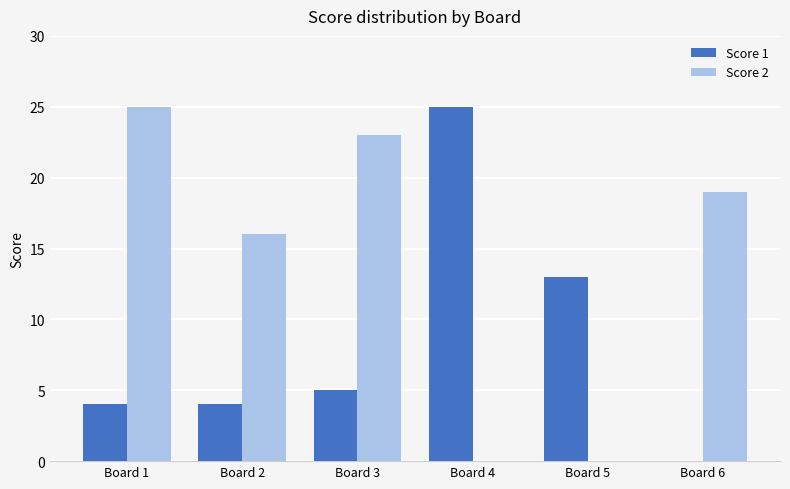

Does the chart contain stacked bars?

No